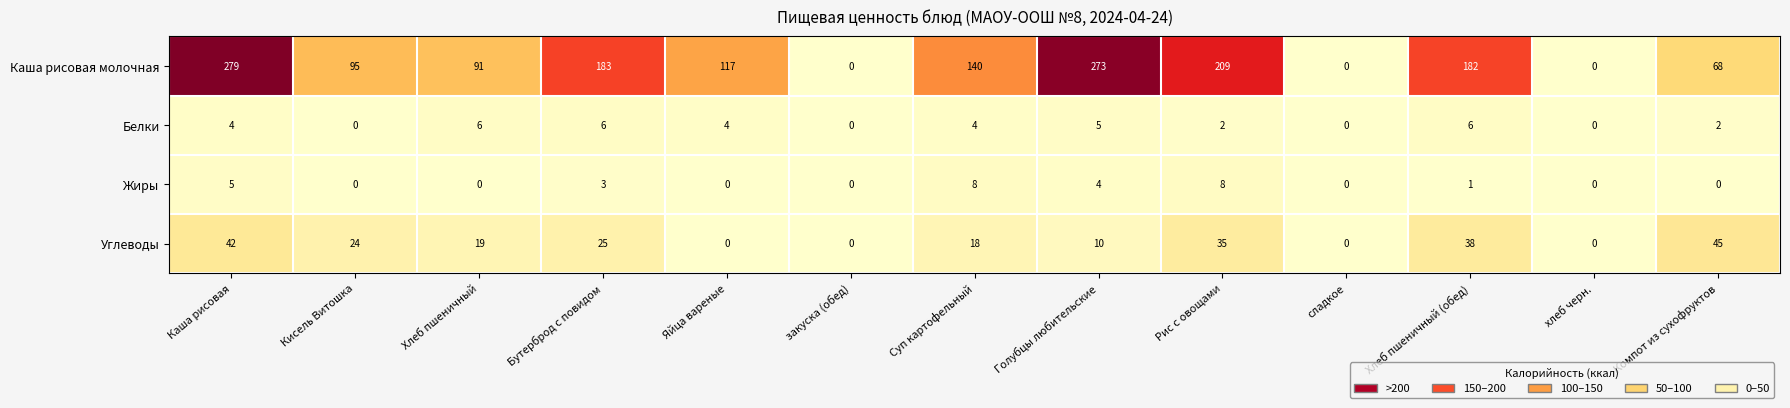

How many positive values does the Каша рисовая молочная series have?

10